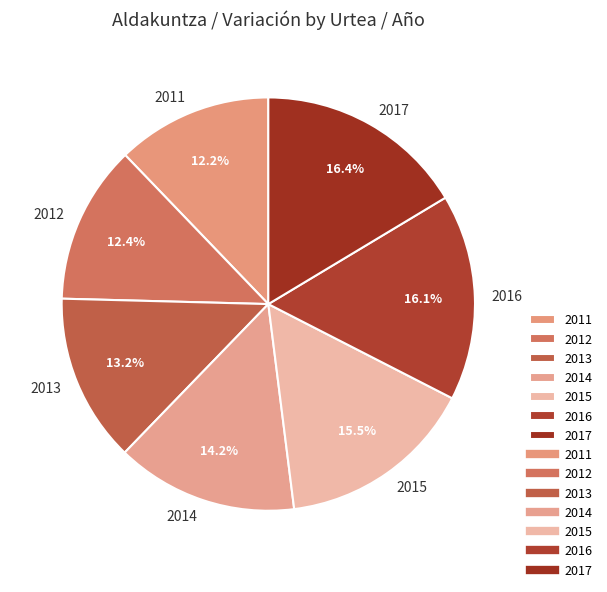

Is 2015 the majority of the pie?

No